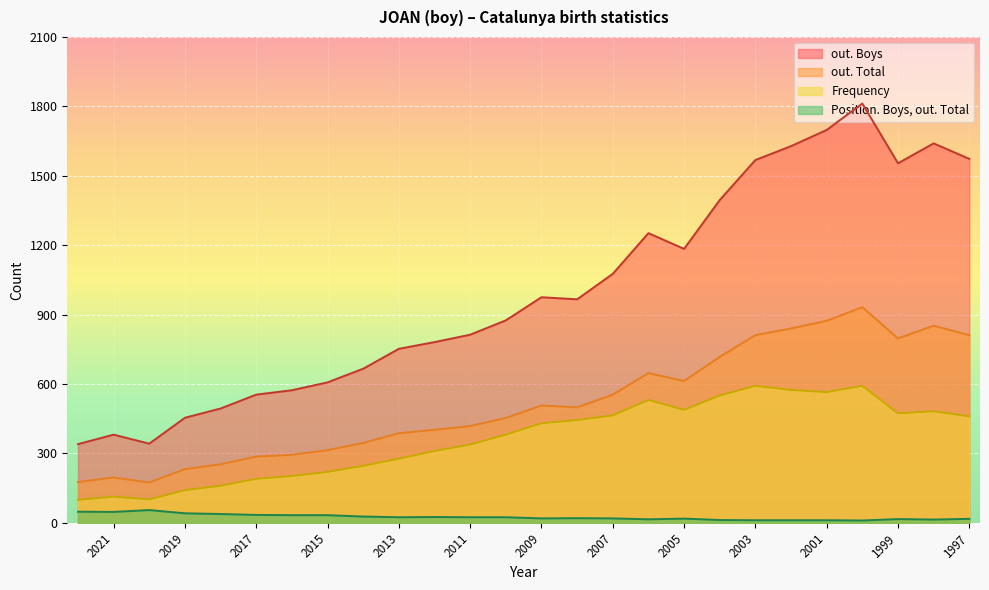

The value of out. Total at 2012 is 714. True or false?

False